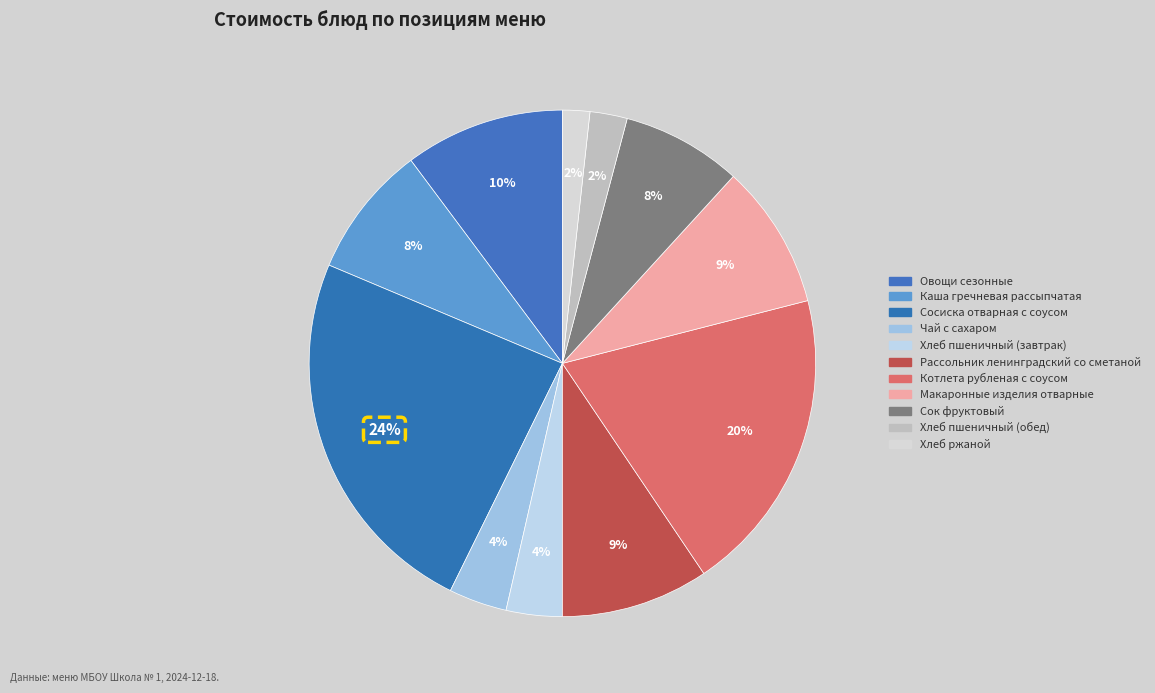

How many segments does this pie chart have?

11